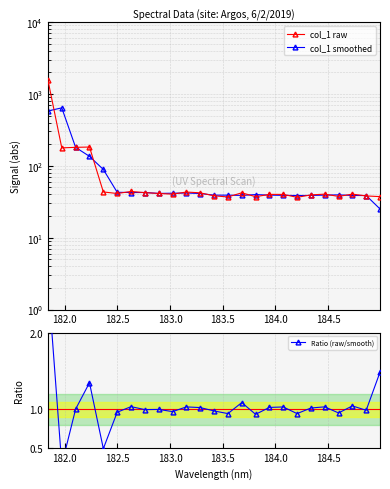

In col_1 raw, how many points are lower than both neighbors (excluding endpoints)?

7